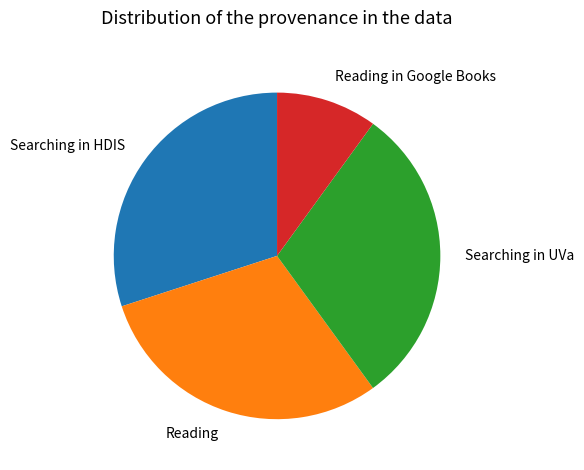

Is the sum of Searching in UVa and Reading greater than half?

Yes